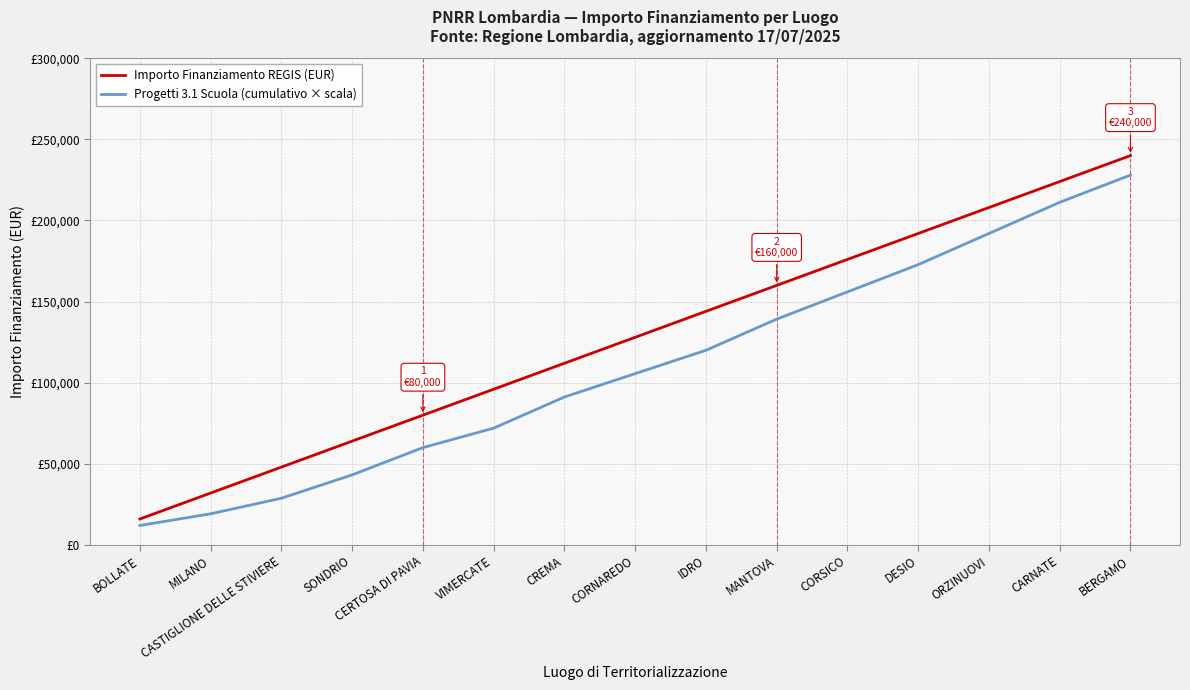

True or false: Importo Finanziamento REGIS (EUR) and Progetti 3.1 Scuola (cumulativo × scala) intersect in this chart.

False